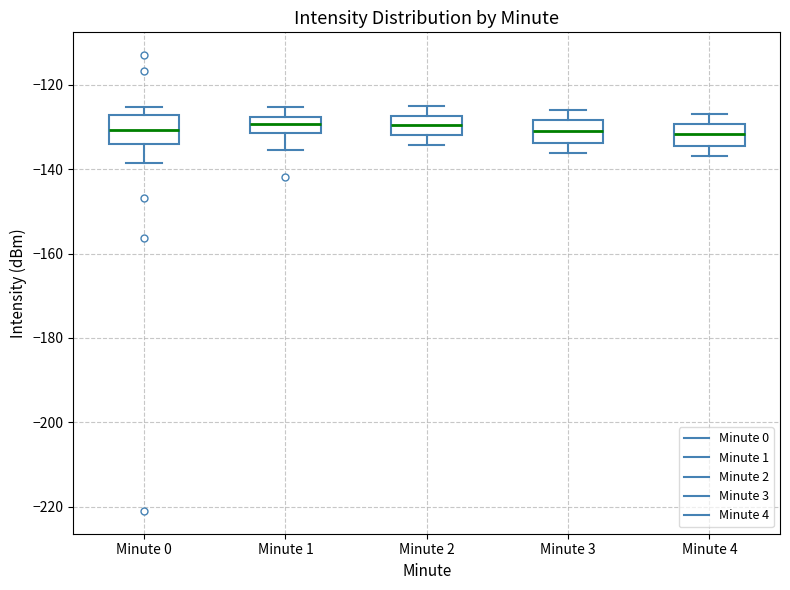

Reading left to right, read every box against the y-axis: the position of its median line, the range the box covers, and the ends of its whiskers. The values are not printed on the chart, so give them approximately, as read against the axis.

Minute 0: median -130, box -134 to -128, whiskers -138 to -126
Minute 1: median -130, box -132 to -128, whiskers -136 to -126
Minute 2: median -130, box -132 to -128, whiskers -134 to -126
Minute 3: median -132, box -134 to -128, whiskers -136 to -126
Minute 4: median -132, box -134 to -130, whiskers -136 to -128